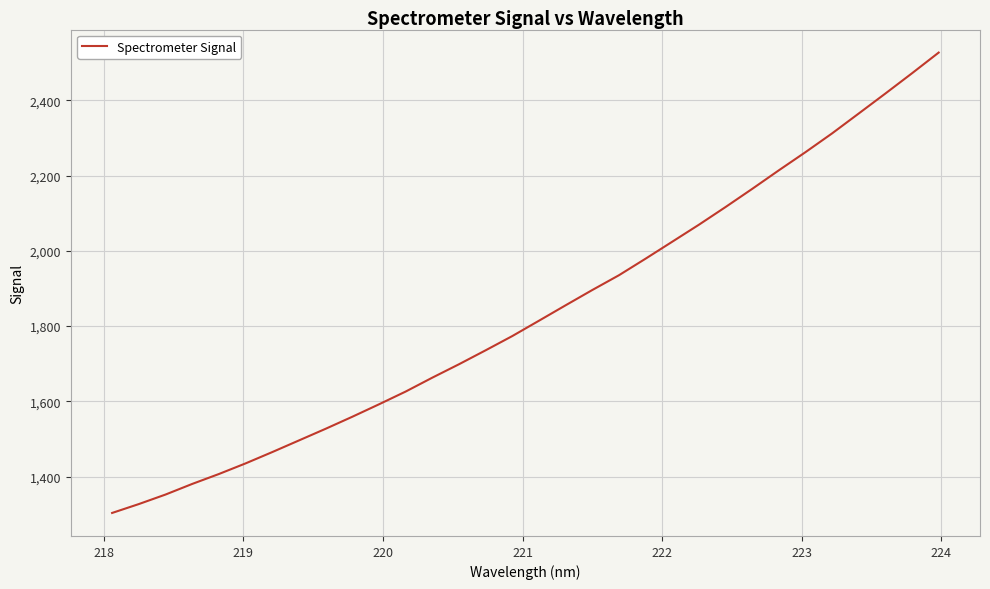

What is the greatest value displayed?

2527.2